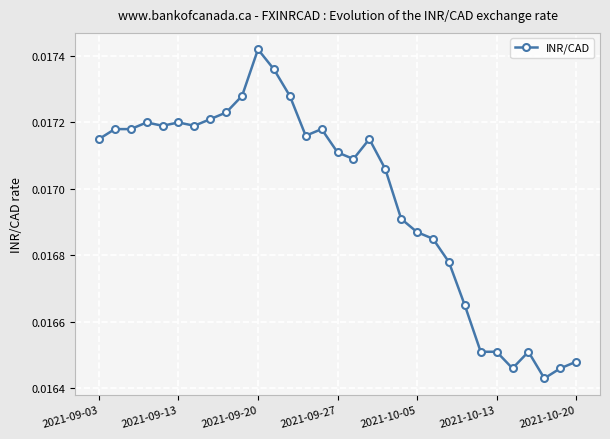

What is the sum of all values?

0.5